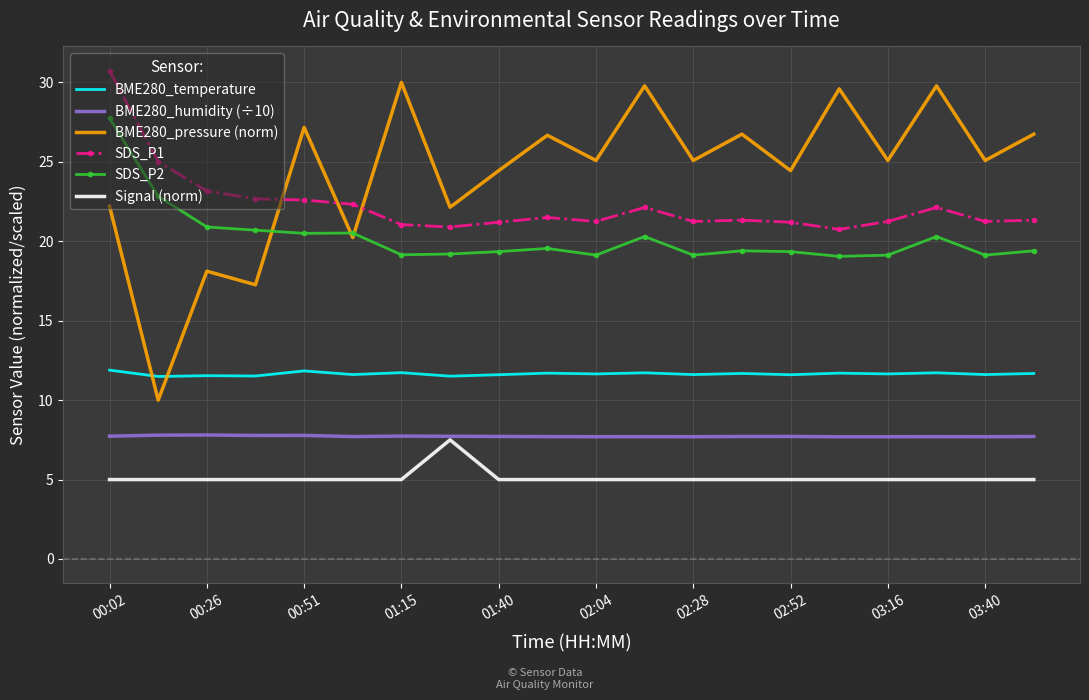

What is the lowest value of the BME280_temperature series?

11.5